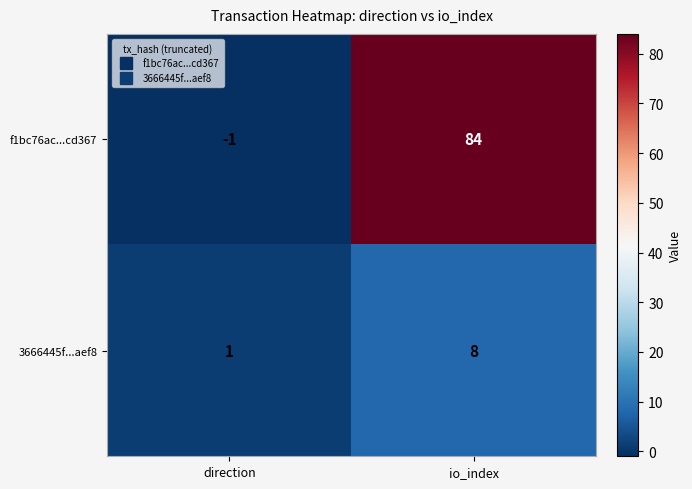

At which label does f1bc76ac...cd367 reach its peak?

io_index